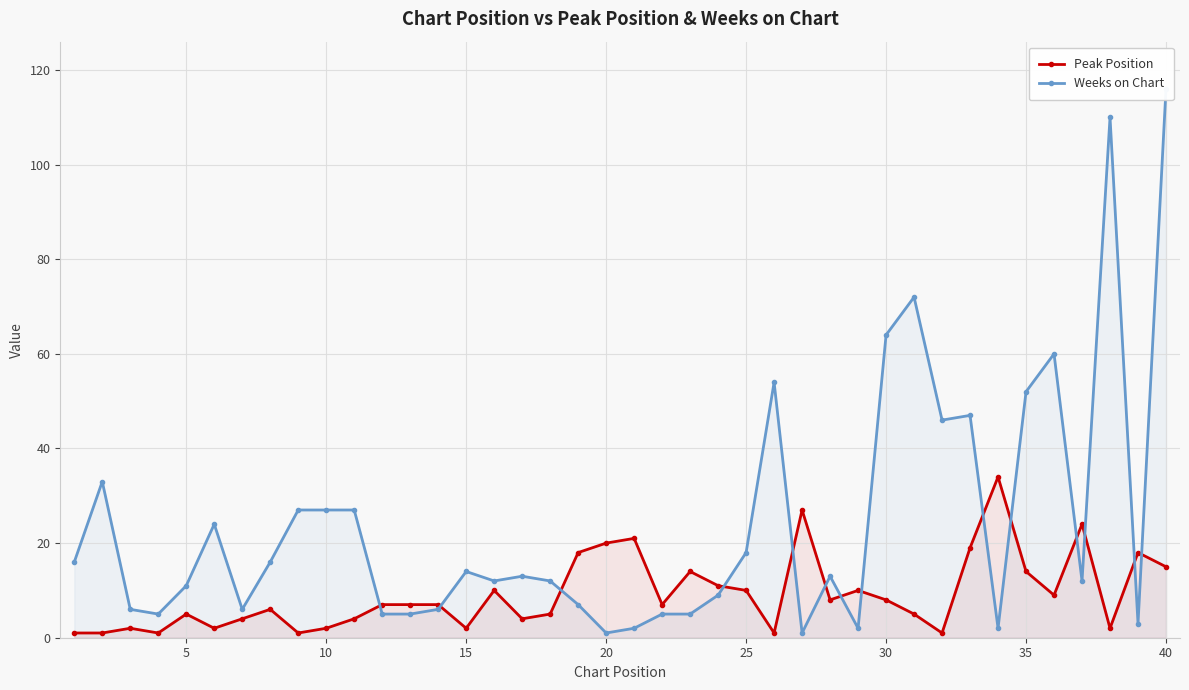

Which series ends up on top after the final intersection of Peak Position and Weeks on Chart?

Weeks on Chart